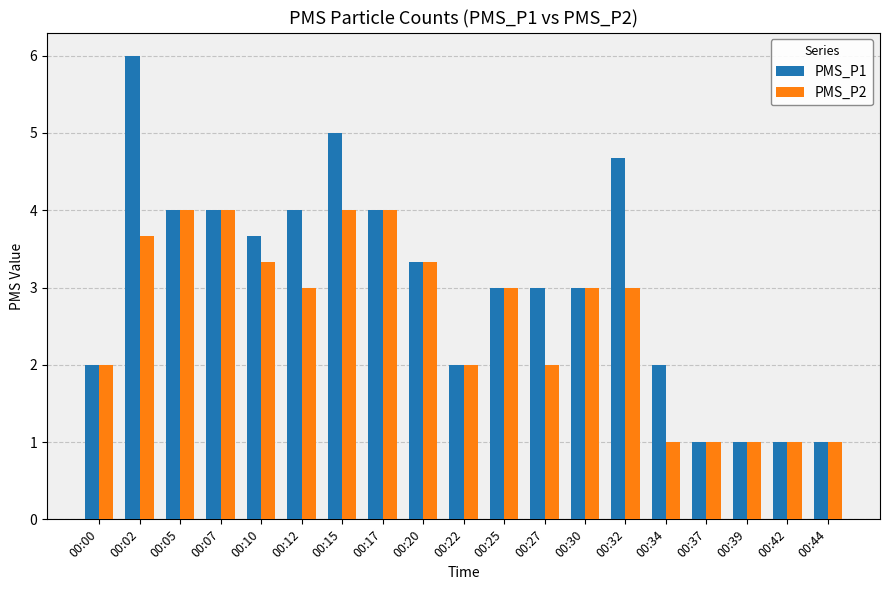

Which series has the widest spread of values?

PMS_P1